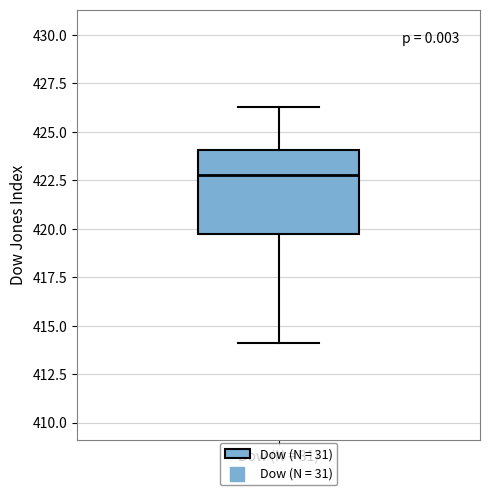

Transcribe this box plot: give where the median line is, the range the box spans, and where the two whiskers end, as read against the y-axis. The values are not printed on the chart, so give them approximately, as read against the axis.

median 423.0, box 419.5 to 424.0, whiskers 414.0 to 426.5